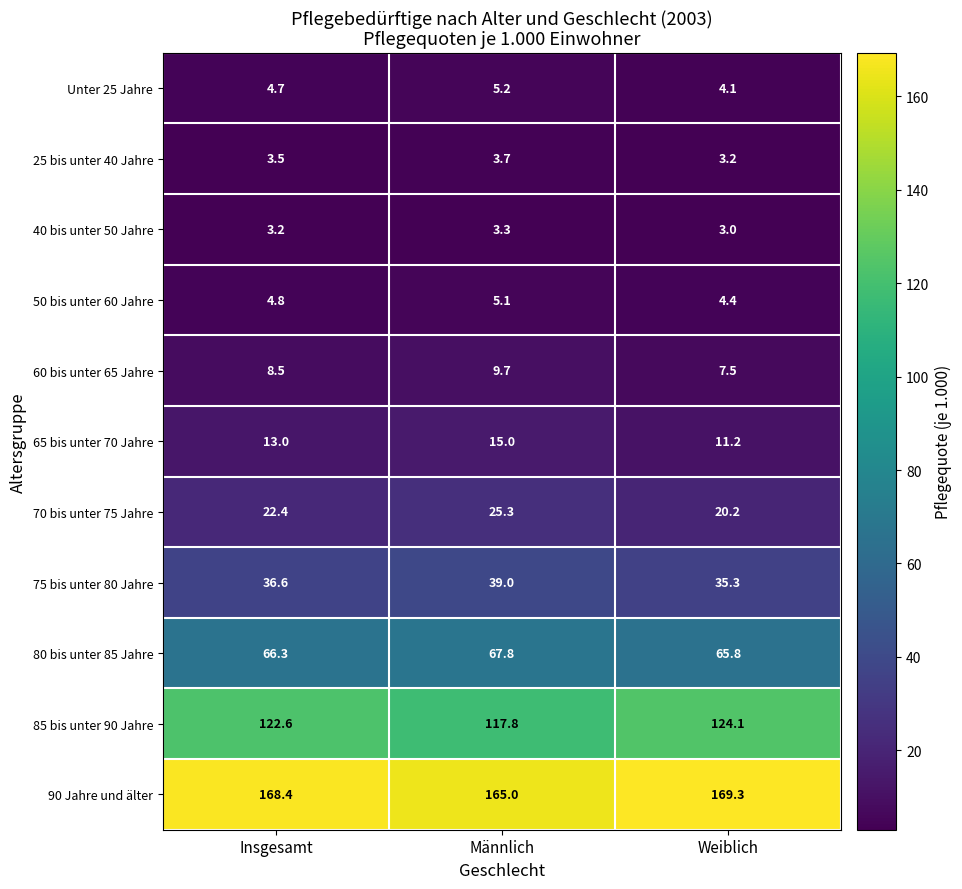

The value of Unter 25 Jahre at Weiblich is 4.1. True or false?

True